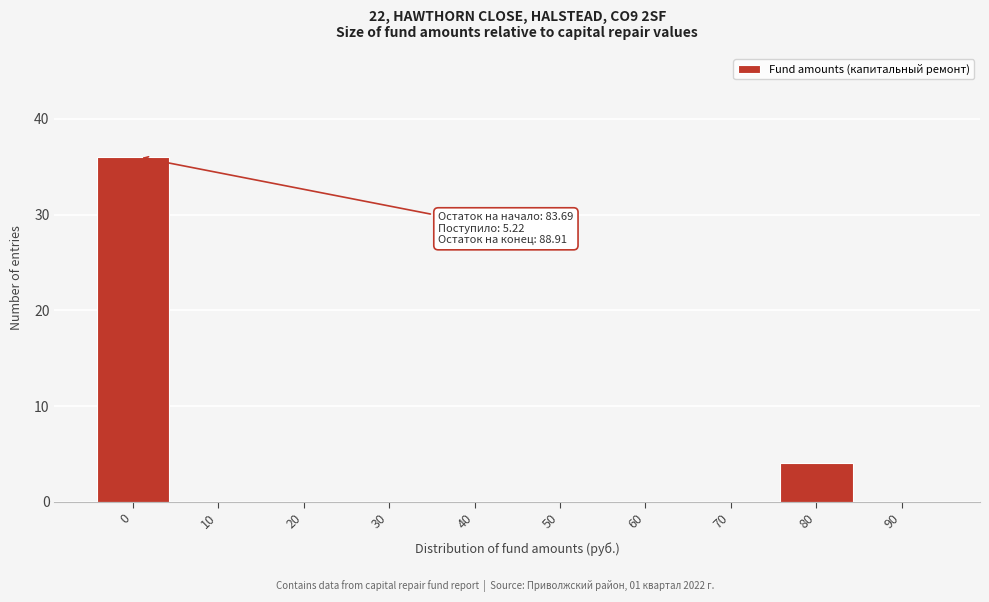

Reading right to left, extract all data points from this chart.

90=0	80=4	70=0	60=0	50=0	40=0	30=0	20=0	10=0	0=36